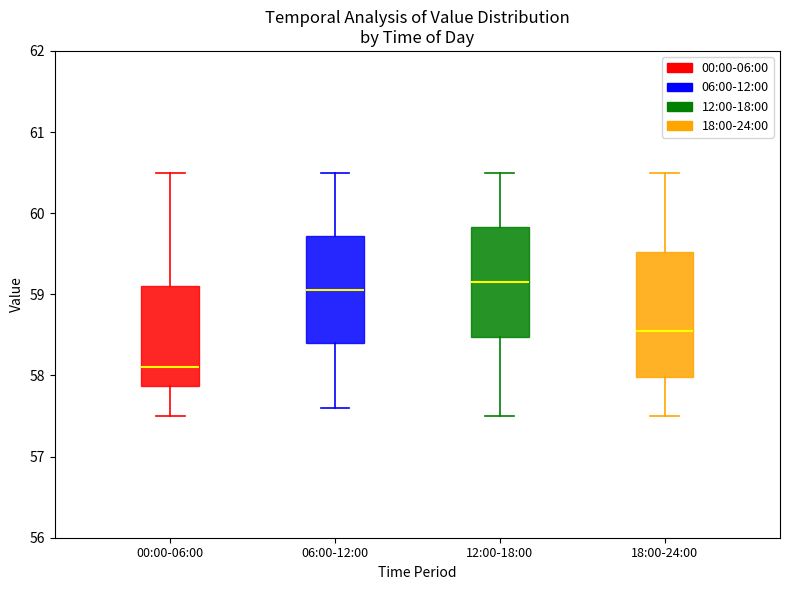

Where does the lower whisker of the box for 18:00-24:00 end on the y-axis? The values are not printed on the chart, so give them approximately, as read against the axis.

57.5